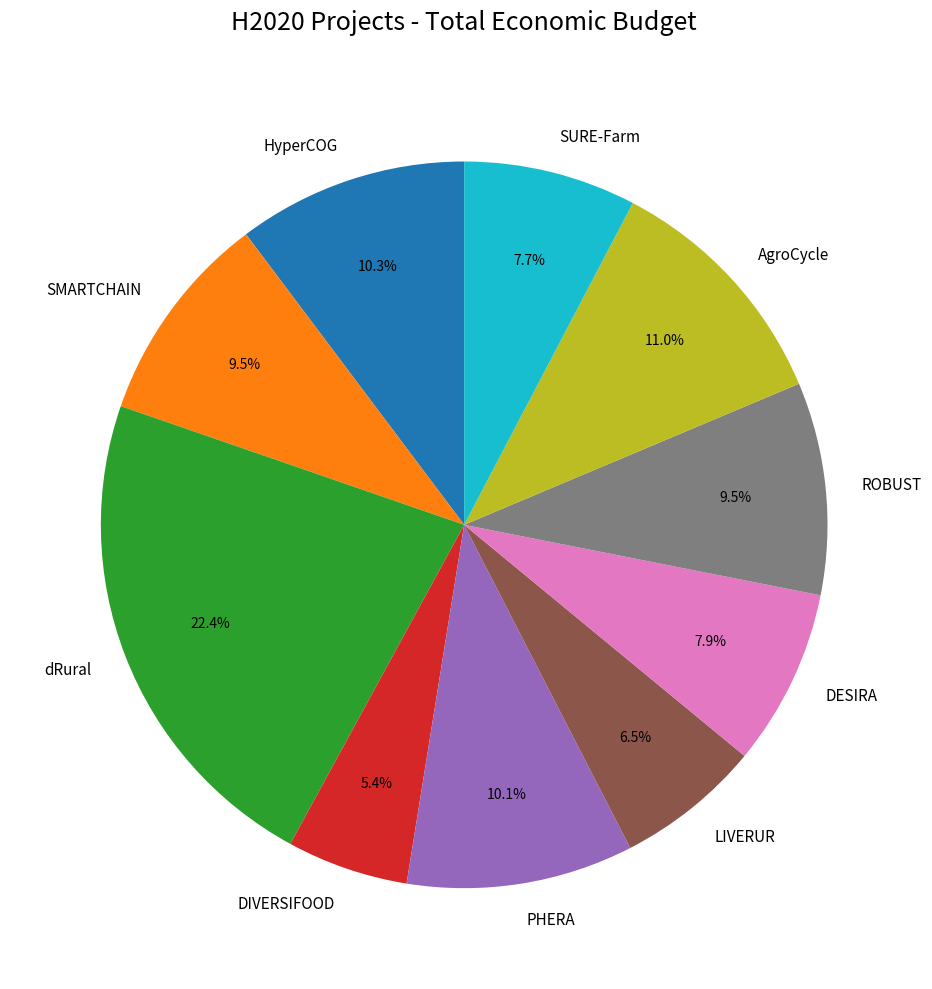

To the nearest percent, what is the combined percentage of DESIRA and LIVERUR?

14%